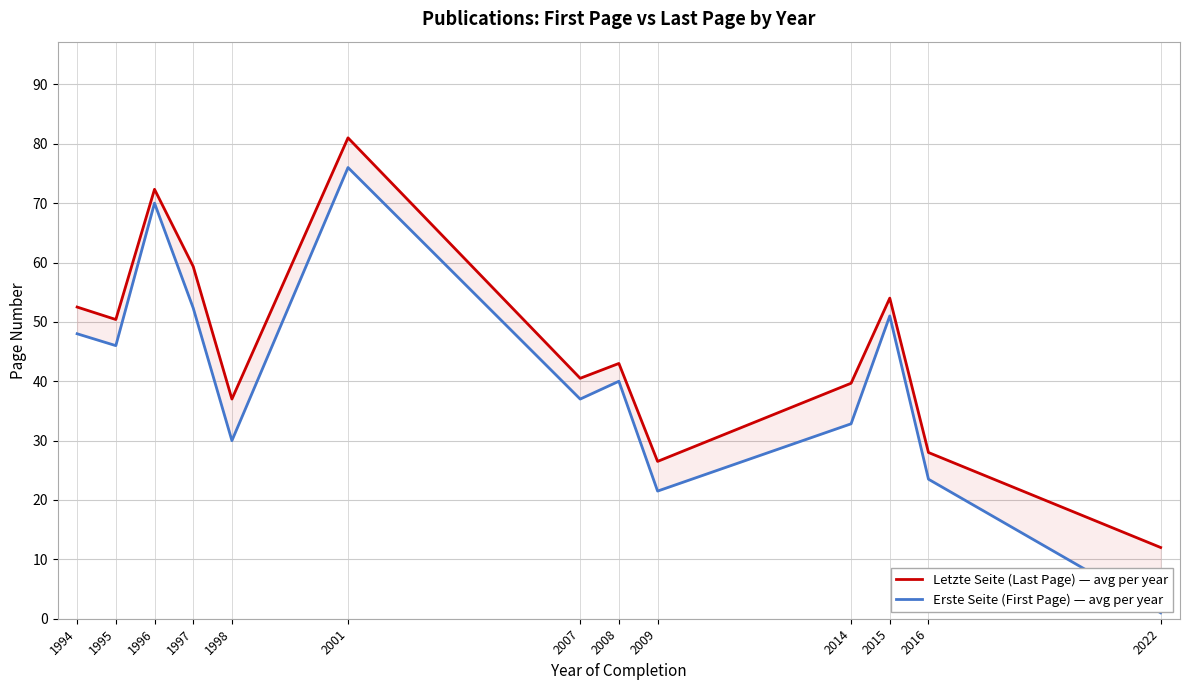

True or false: Letzte Seite (Last Page) — avg per year has more than 0 interior local peaks.

True